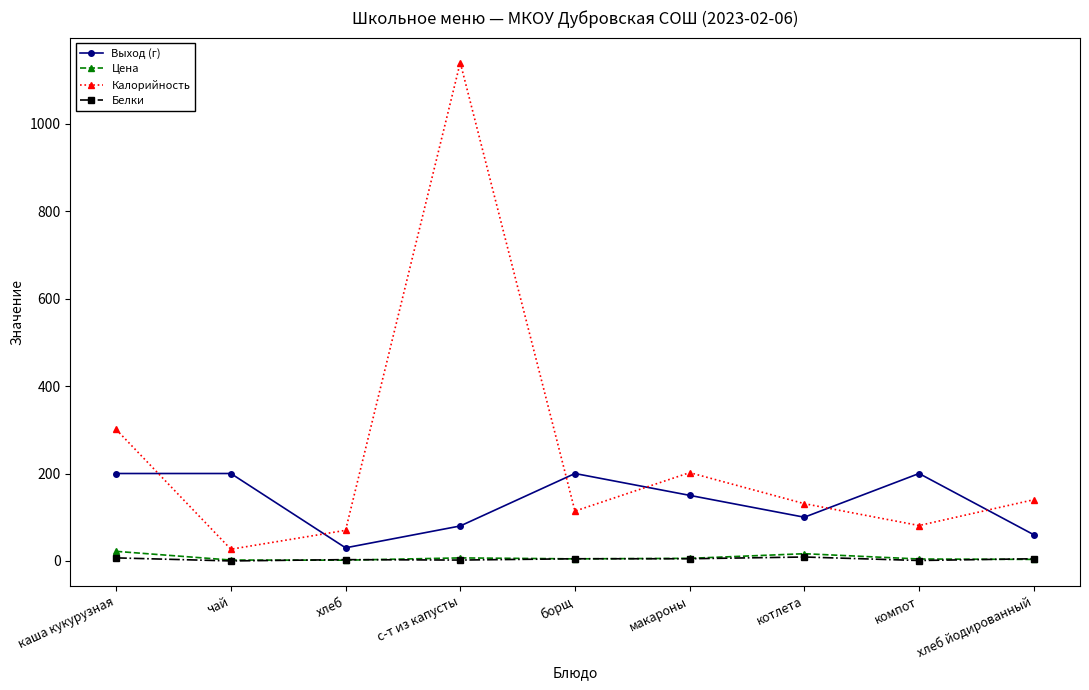

At which category does Калорийность reach its first local peak?

с-т из капусты